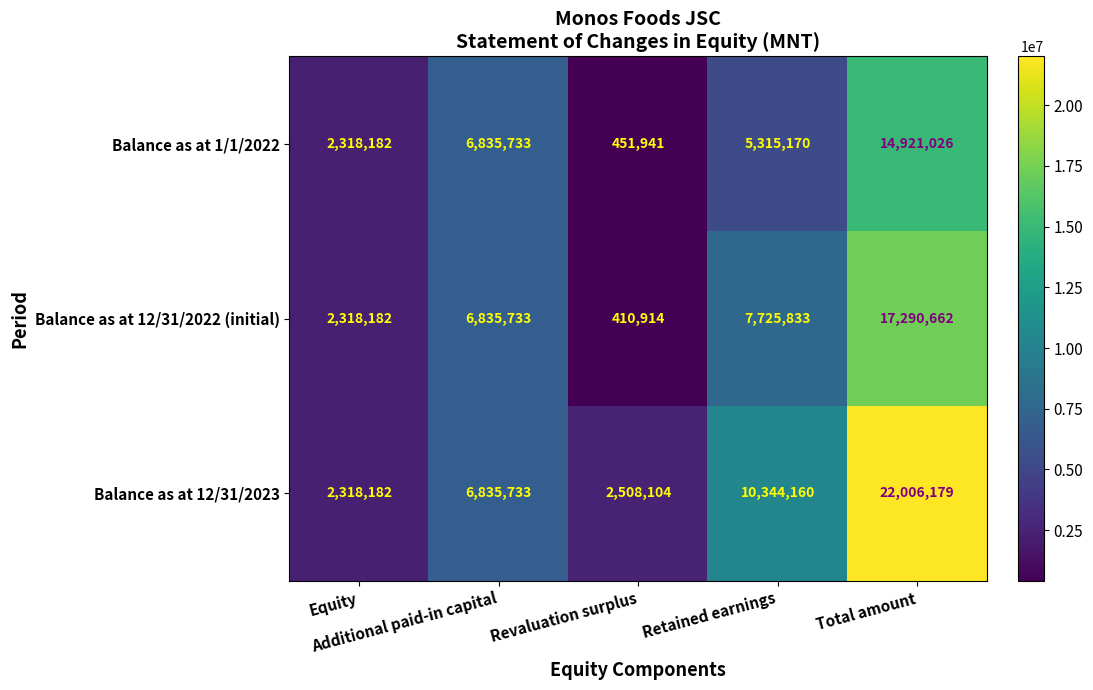

List the series in order of their peak value, highest first.

Balance as at 12/31/2023, Balance as at 12/31/2022 (initial), Balance as at 1/1/2022